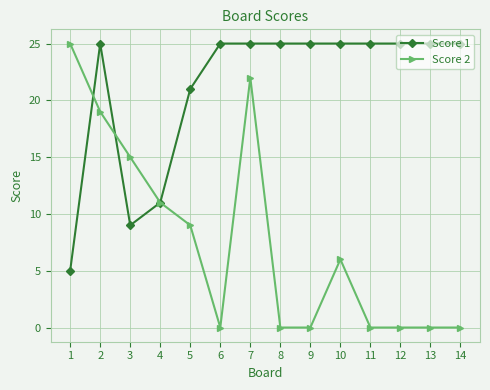

Is the value of Score 2 at 10 greater than the value of Score 1 at 11?

No